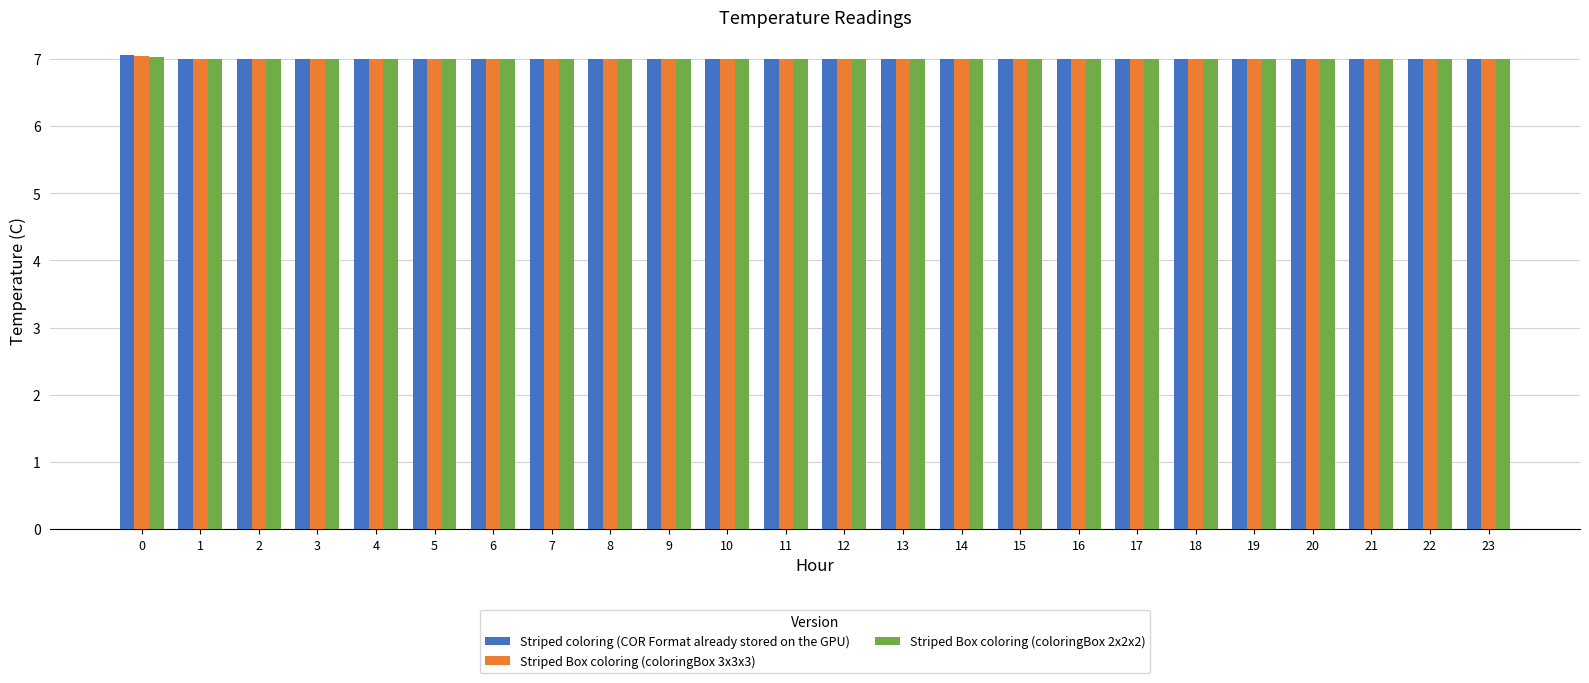

Is it true that Striped Box coloring (coloringBox 2x2x2) equals 10.1 at 9?

False